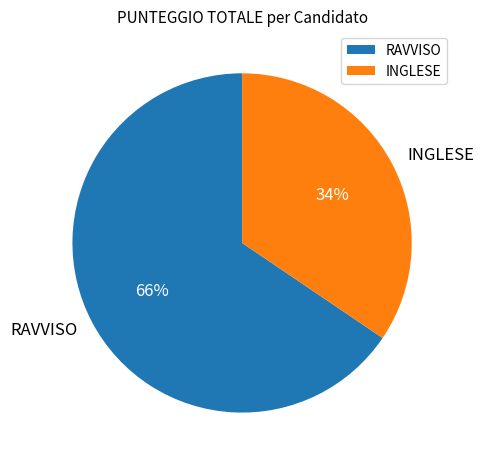

Approximately how many times larger is the value at RAVVISO compared to INGLESE?

1.9